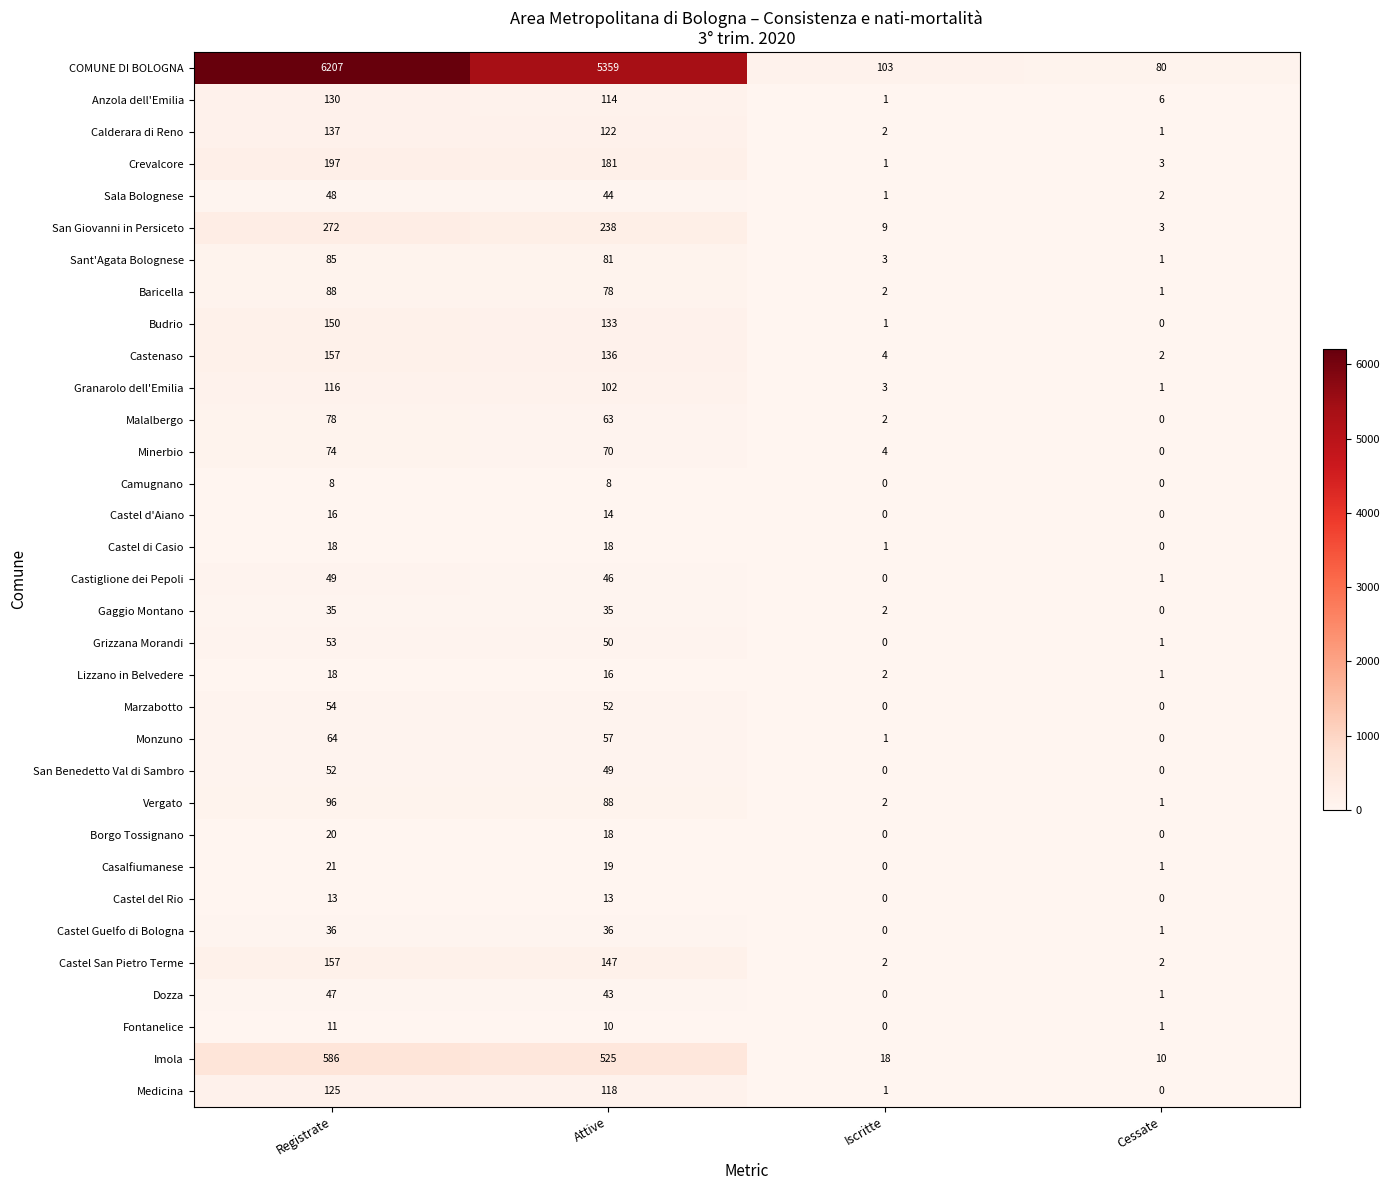

Which category has the lowest value in the Baricella series?

Cessate